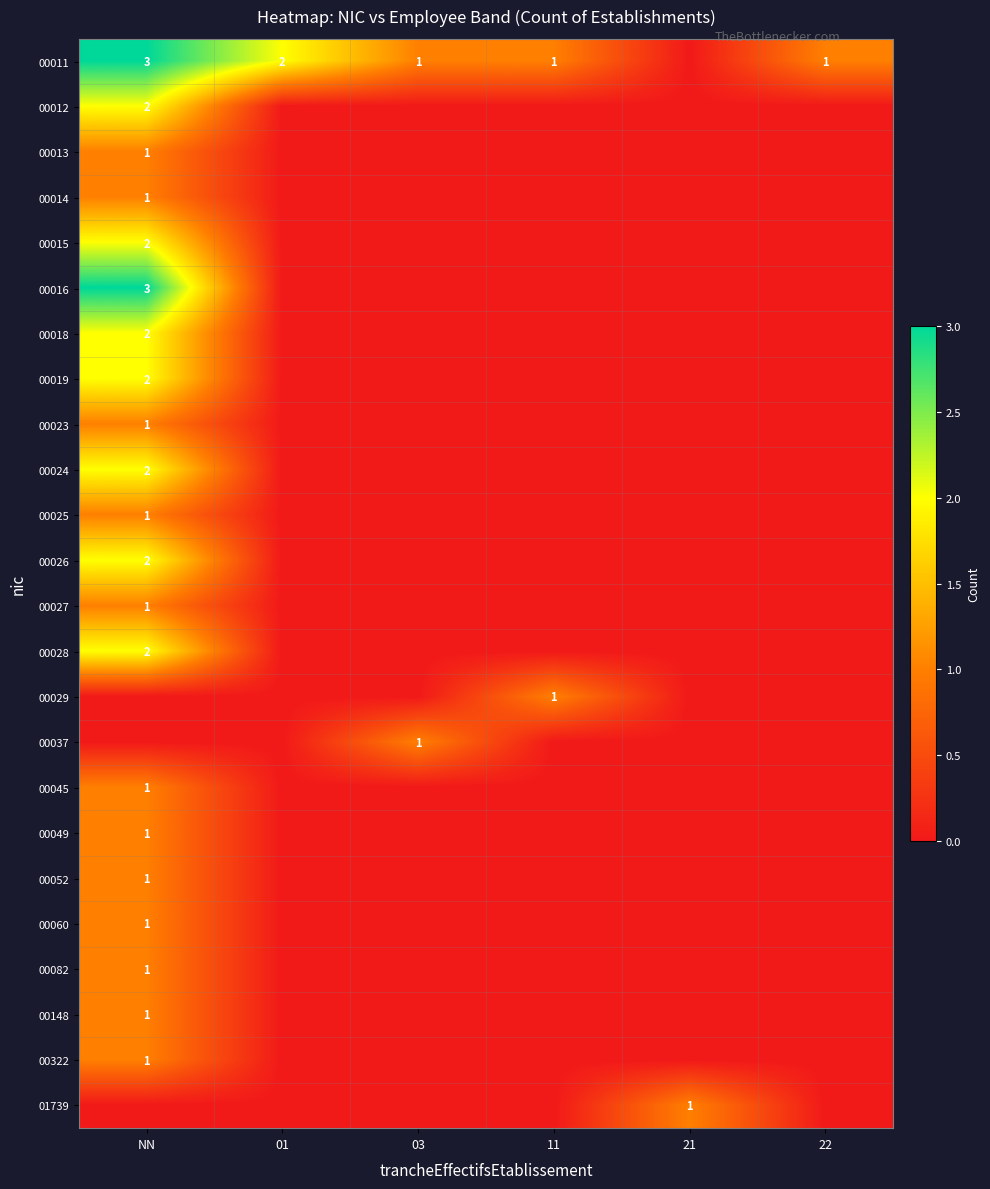

Which has a higher value, 22 or NN?

NN